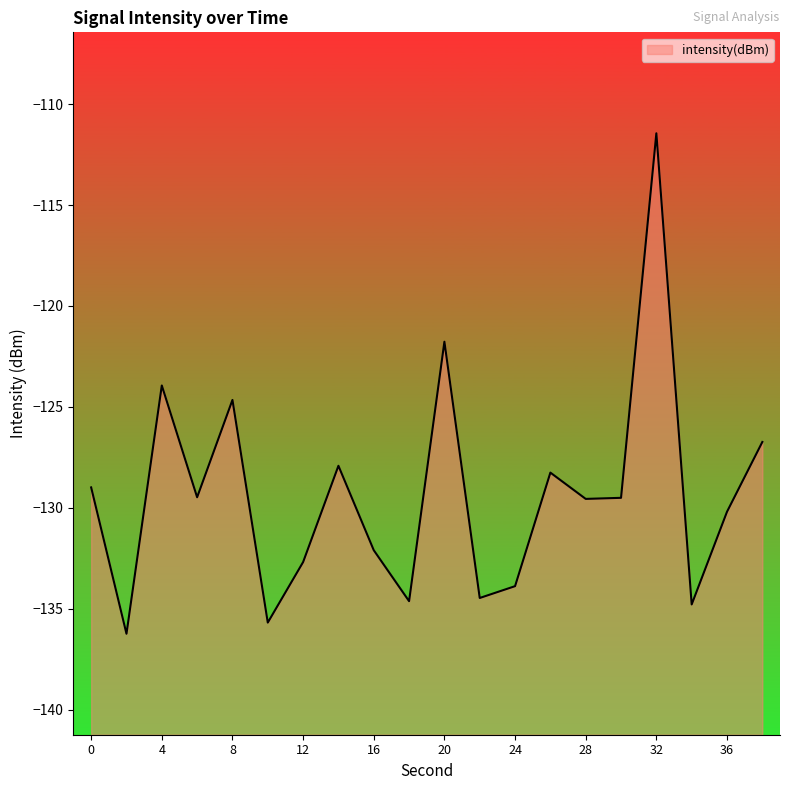

What is the value of the 9th point from the left?

-132.1